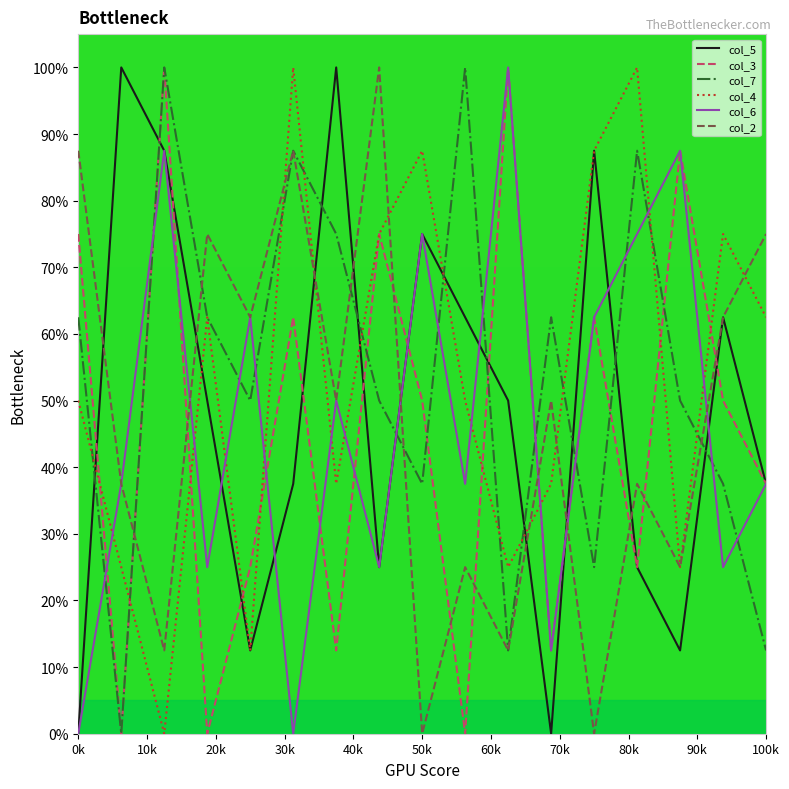

What is the greatest value displayed?

100.0